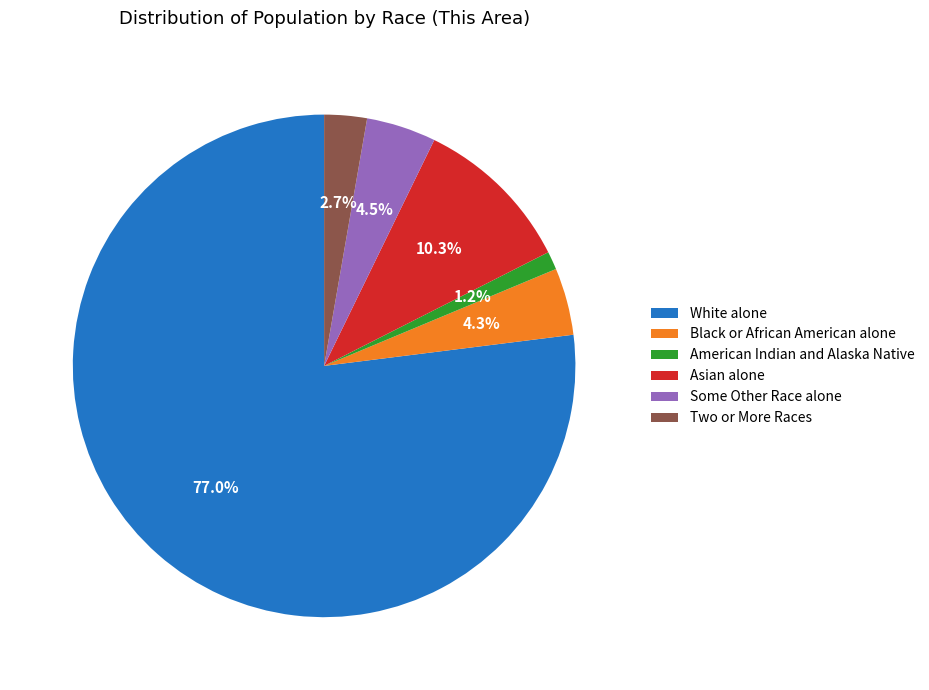

Is Asian alone the majority of the pie?

No